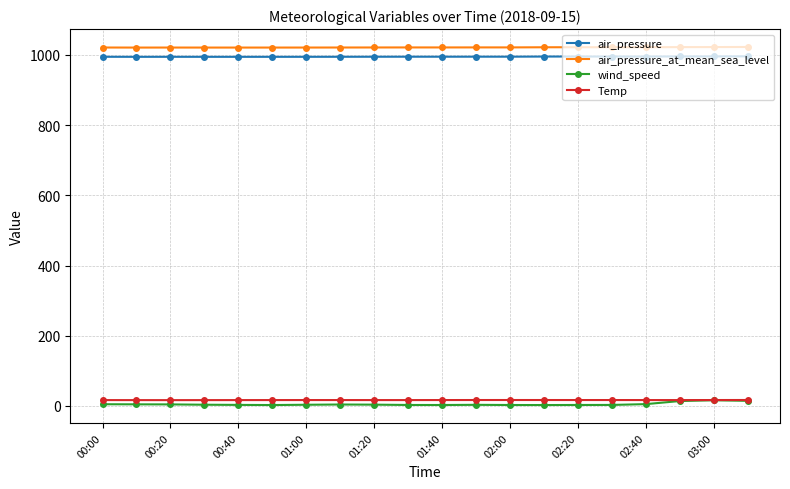

What is the value of the air_pressure_at_mean_sea_level point at the 19th from the left?

1022.6